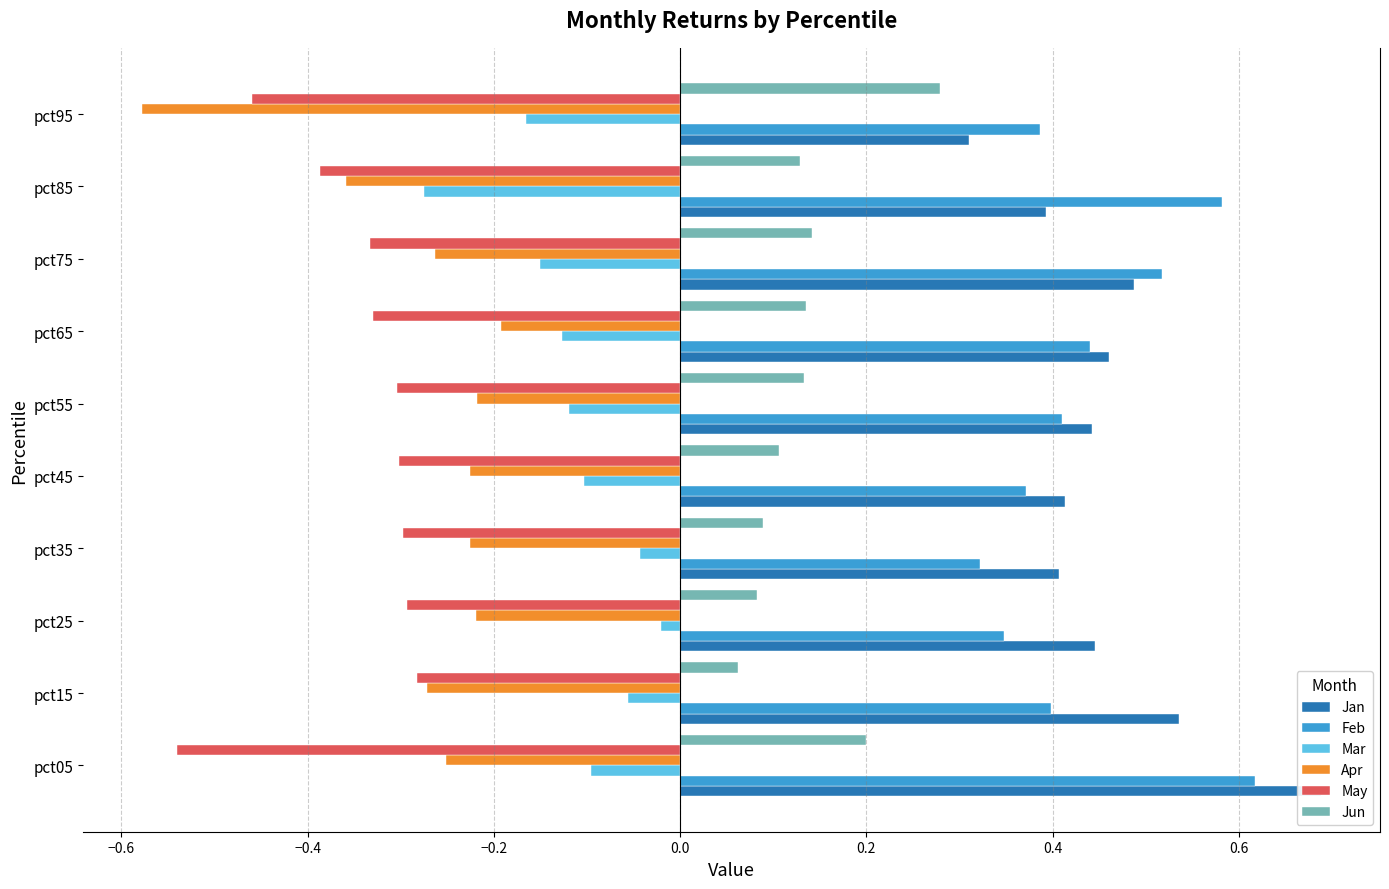

What are all the series names shown in the legend?

Jan, Feb, Mar, Apr, May, Jun